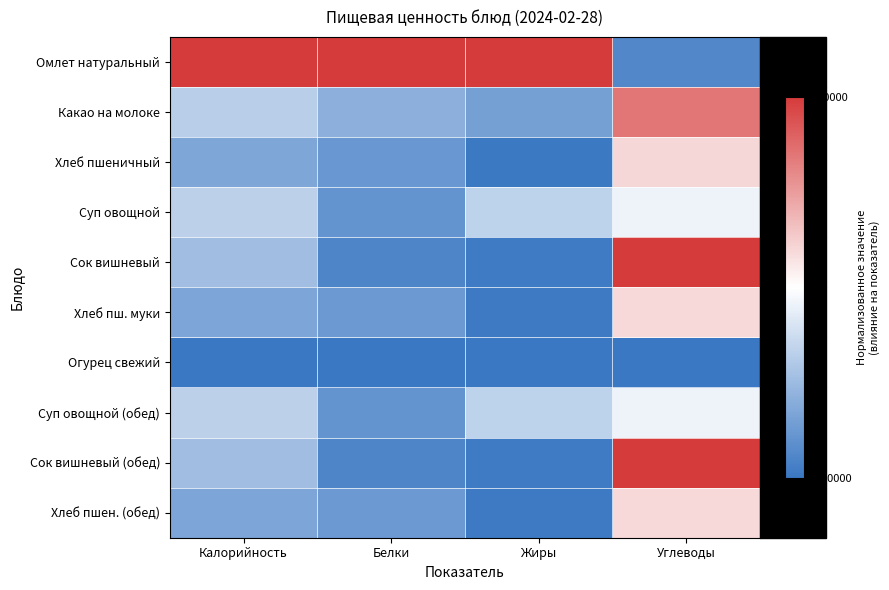

Reading left to right, what are all the values shown in this chart?

Омлет натуральный: Калорийность=1.0	Белки=1.0	Жиры=1.0	Углеводы=-0.9
Какао на молоке: Калорийность=-0.4	Белки=-0.6	Жиры=-0.7	Углеводы=0.7
Хлеб пшеничный: Калорийность=-0.6	Белки=-0.8	Жиры=-1.0	Углеводы=0.2
Суп овощной: Калорийность=-0.3	Белки=-0.8	Жиры=-0.3	Углеводы=-0.1
Сок вишневый: Калорийность=-0.5	Белки=-0.9	Жиры=-1.0	Углеводы=1.0
Хлеб пш. муки: Калорийность=-0.7	Белки=-0.7	Жиры=-1.0	Углеводы=0.2
Огурец свежий: Калорийность=-1.0	Белки=-1.0	Жиры=-1.0	Углеводы=-1.0
Суп овощной (обед): Калорийность=-0.3	Белки=-0.8	Жиры=-0.3	Углеводы=-0.1
Сок вишневый (обед): Калорийность=-0.5	Белки=-0.9	Жиры=-1.0	Углеводы=1.0
Хлеб пшен. (обед): Калорийность=-0.7	Белки=-0.7	Жиры=-1.0	Углеводы=0.2